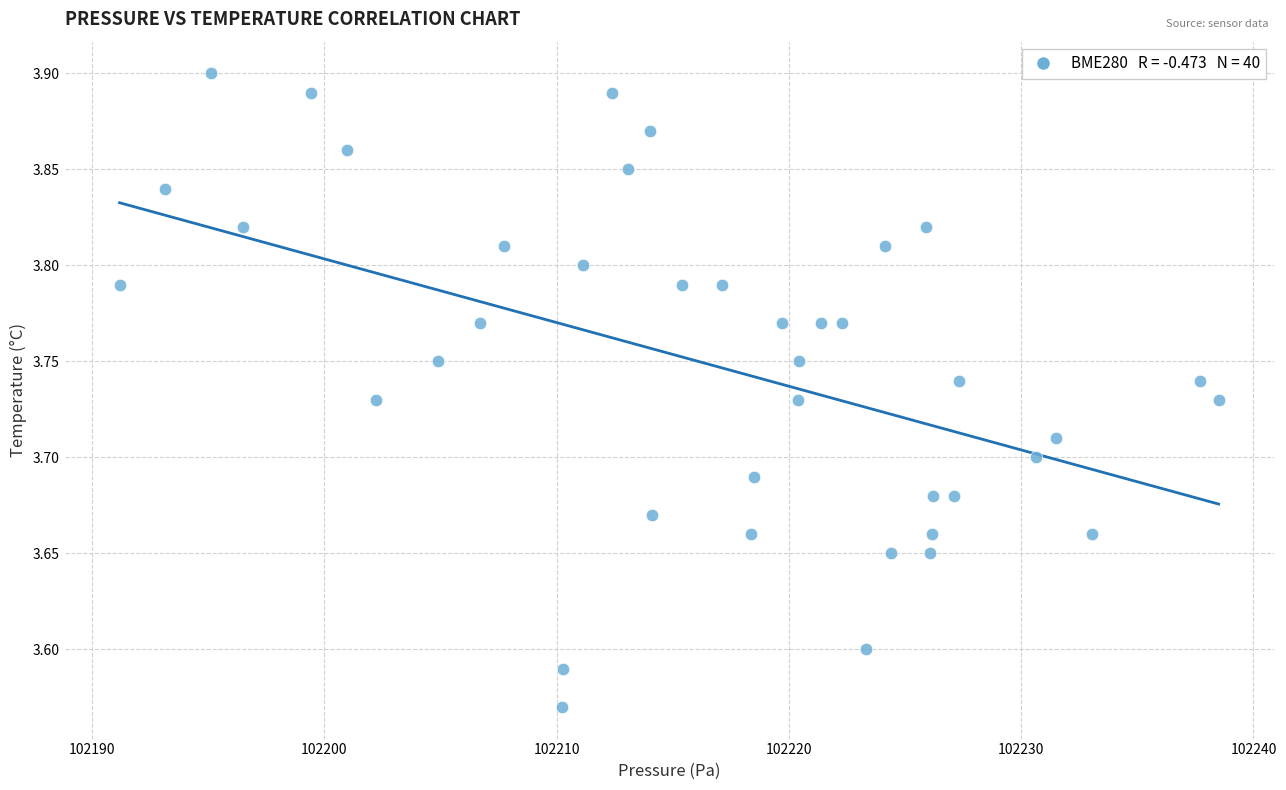

What is the range of X values (max minus min)?

47.3